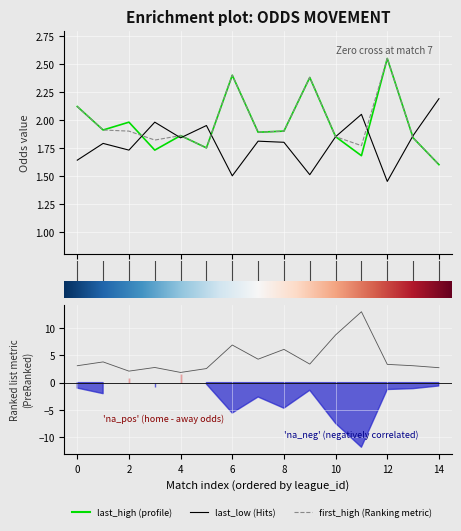

Which category has the lowest value across all series?

12